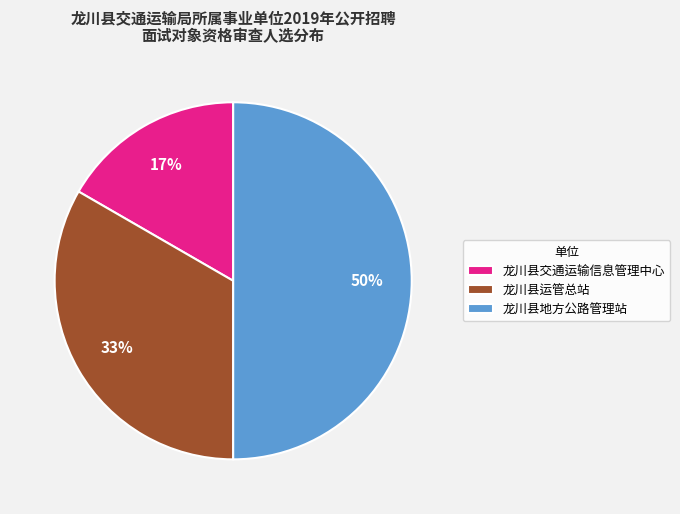

To the nearest percent, what portion does 龙川县地方公路管理站 represent?

50%